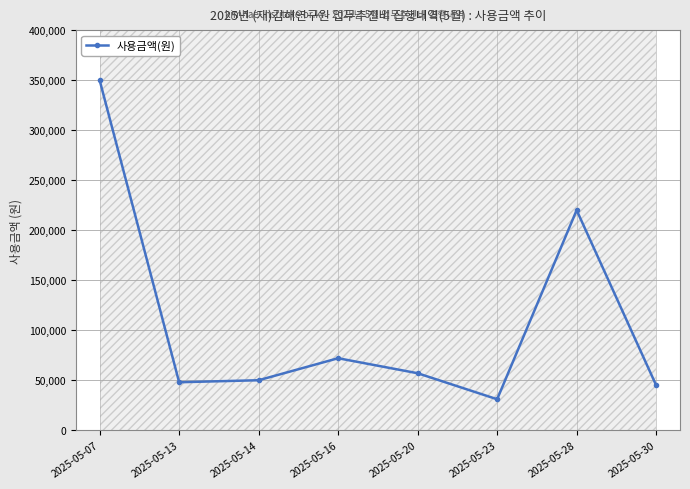

Read the value at 2025-05-28, to the nearest 100.

220000